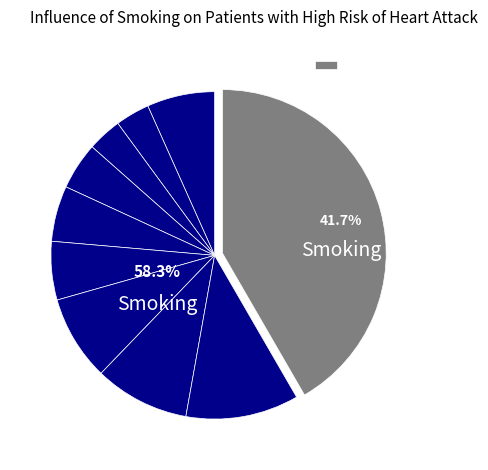

To the nearest percent, what portion does pct85 represent?

11%